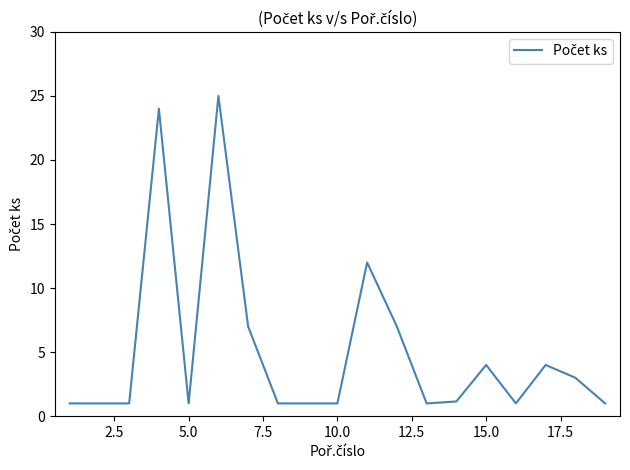

Does the chart have visible grid lines?

No